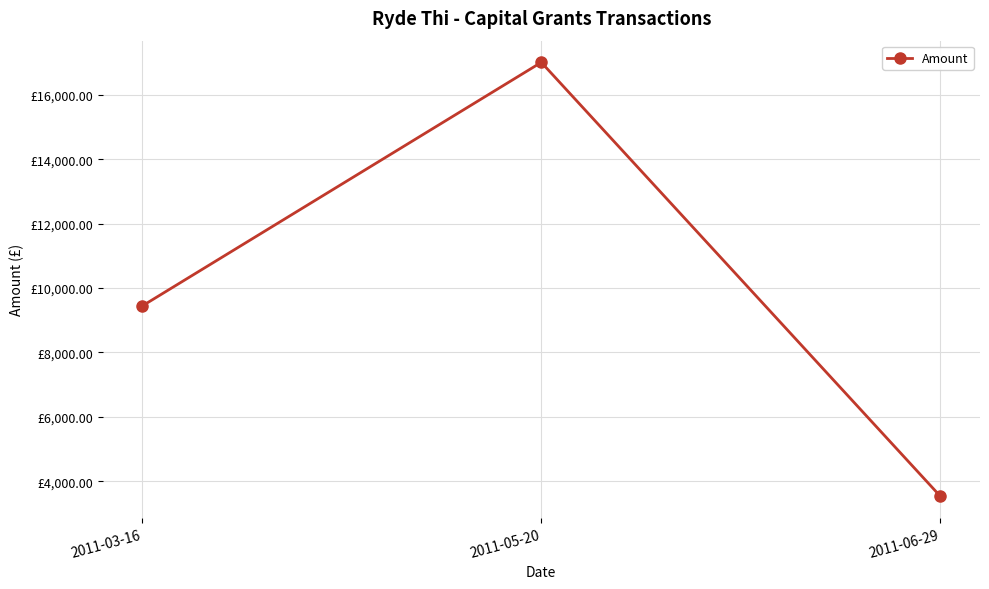

What position from the left is 2011-06-29?

3